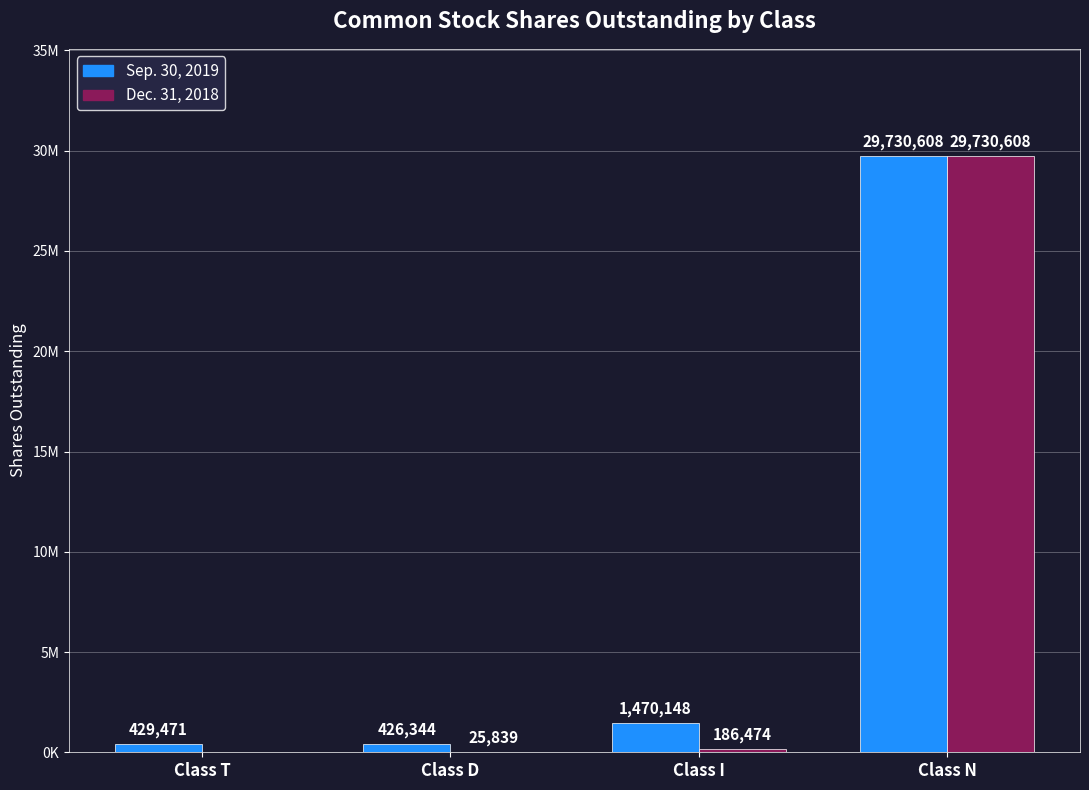

Which series has the widest spread of values?

Dec. 31, 2018